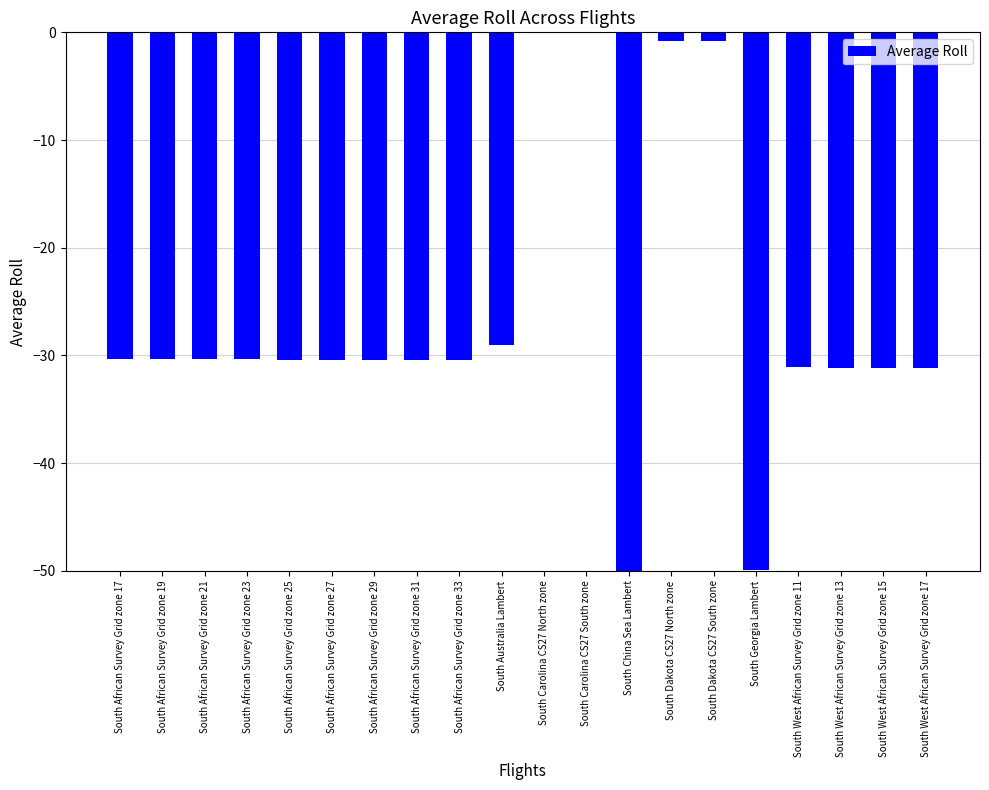

Does the chart contain stacked bars?

No